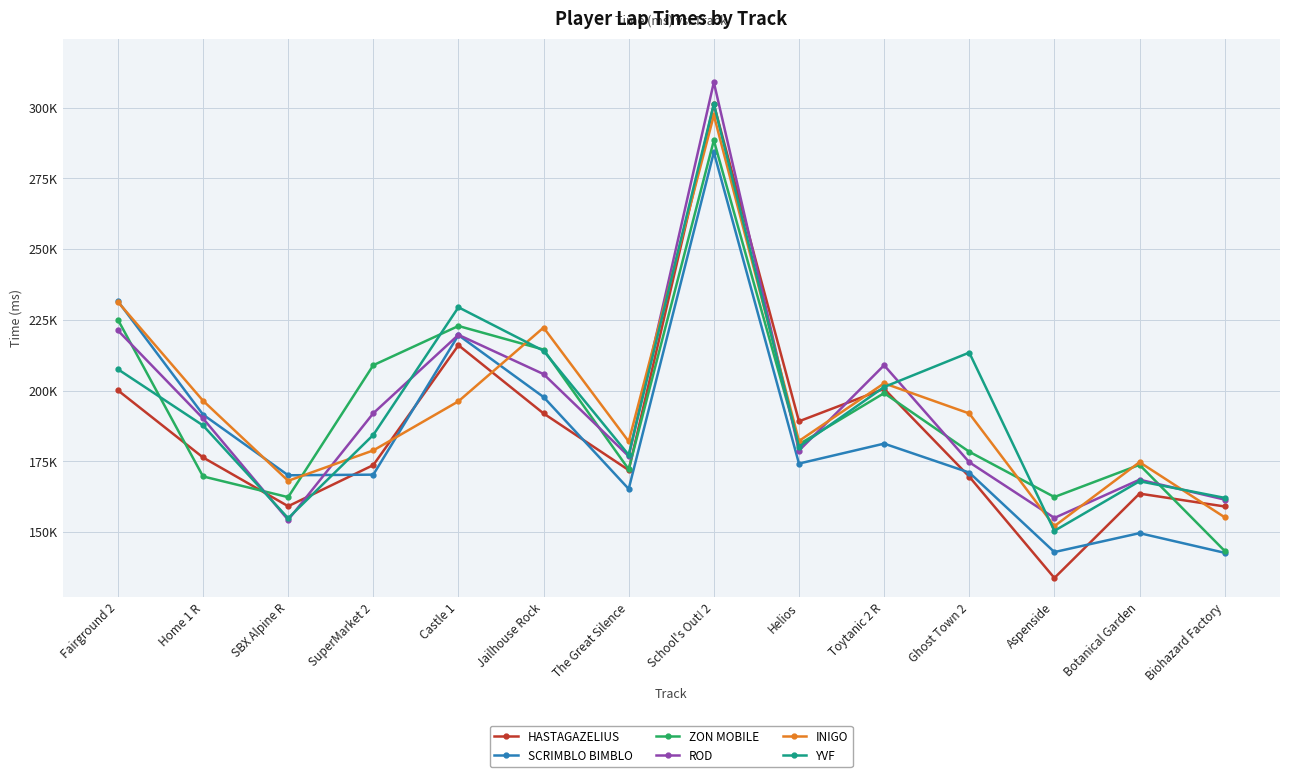

Reading left to right, transcribe all the data shown in this chart.

HASTAGAZELIUS: Fairground 2=200086	Home 1 R=176368	SBX Alpine R=159133	SuperMarket 2=173671	Castle 1=216023	Jailhouse Rock=191920	The Great Silence=171893	School's Out! 2=301120	Helios=189136	Toytanic 2 R=200624	Ghost Town 2=169586	Aspenside=133777	Botanical Garden=163591	Biohazard Factory=159047
SCRIMBLO BIMBLO: Fairground 2=231592	Home 1 R=191523	SBX Alpine R=170067	SuperMarket 2=170288	Castle 1=219582	Jailhouse Rock=197715	The Great Silence=165239	School's Out! 2=284213	Helios=174203	Toytanic 2 R=181256	Ghost Town 2=171030	Aspenside=142935	Botanical Garden=149621	Biohazard Factory=142676
ZON MOBILE: Fairground 2=225061	Home 1 R=169665	SBX Alpine R=162335	SuperMarket 2=208965	Castle 1=222825	Jailhouse Rock=214474	The Great Silence=172180	School's Out! 2=288414	Helios=181017	Toytanic 2 R=199098	Ghost Town 2=178384	Aspenside=162384	Botanical Garden=173756	Biohazard Factory=143349
ROD: Fairground 2=221253	Home 1 R=190171	SBX Alpine R=154292	SuperMarket 2=191980	Castle 1=219694	Jailhouse Rock=205816	The Great Silence=176799	School's Out! 2=308932	Helios=178786	Toytanic 2 R=208943	Ghost Town 2=174682	Aspenside=154994	Botanical Garden=168508	Biohazard Factory=161477
INIGO: Fairground 2=231333	Home 1 R=196419	SBX Alpine R=168117	SuperMarket 2=178855	Castle 1=196205	Jailhouse Rock=222251	The Great Silence=182010	School's Out! 2=297287	Helios=182187	Toytanic 2 R=202566	Ghost Town 2=191912	Aspenside=152092	Botanical Garden=174702	Biohazard Factory=155231
YVF: Fairground 2=207541	Home 1 R=187681	SBX Alpine R=154896	SuperMarket 2=184327	Castle 1=229435	Jailhouse Rock=214045	The Great Silence=177273	School's Out! 2=301341	Helios=180151	Toytanic 2 R=201264	Ghost Town 2=213423	Aspenside=150435	Botanical Garden=167964	Biohazard Factory=162091